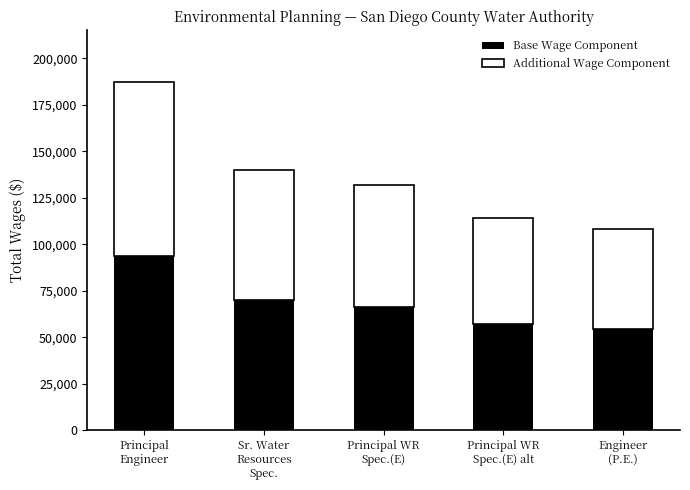

Rank the categories by Base Wage Component value from highest to lowest.

Principal
Engineer, Sr. Water
Resources
Spec., Principal WR
Spec.(E), Principal WR
Spec.(E) alt, Engineer
(P.E.)